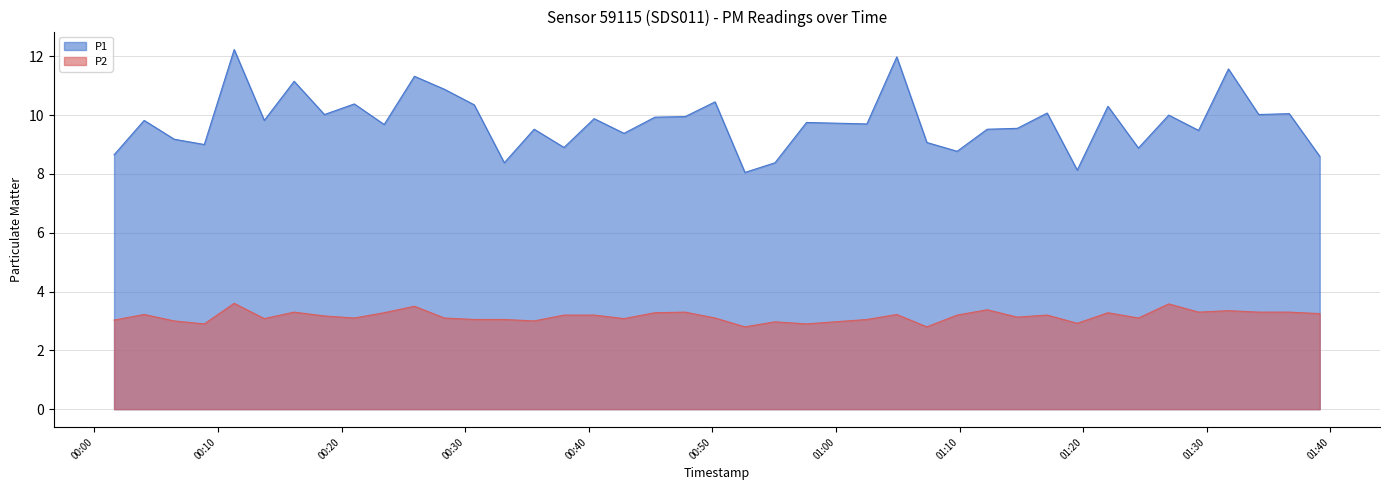

What is the sum of all P1 values?

390.7